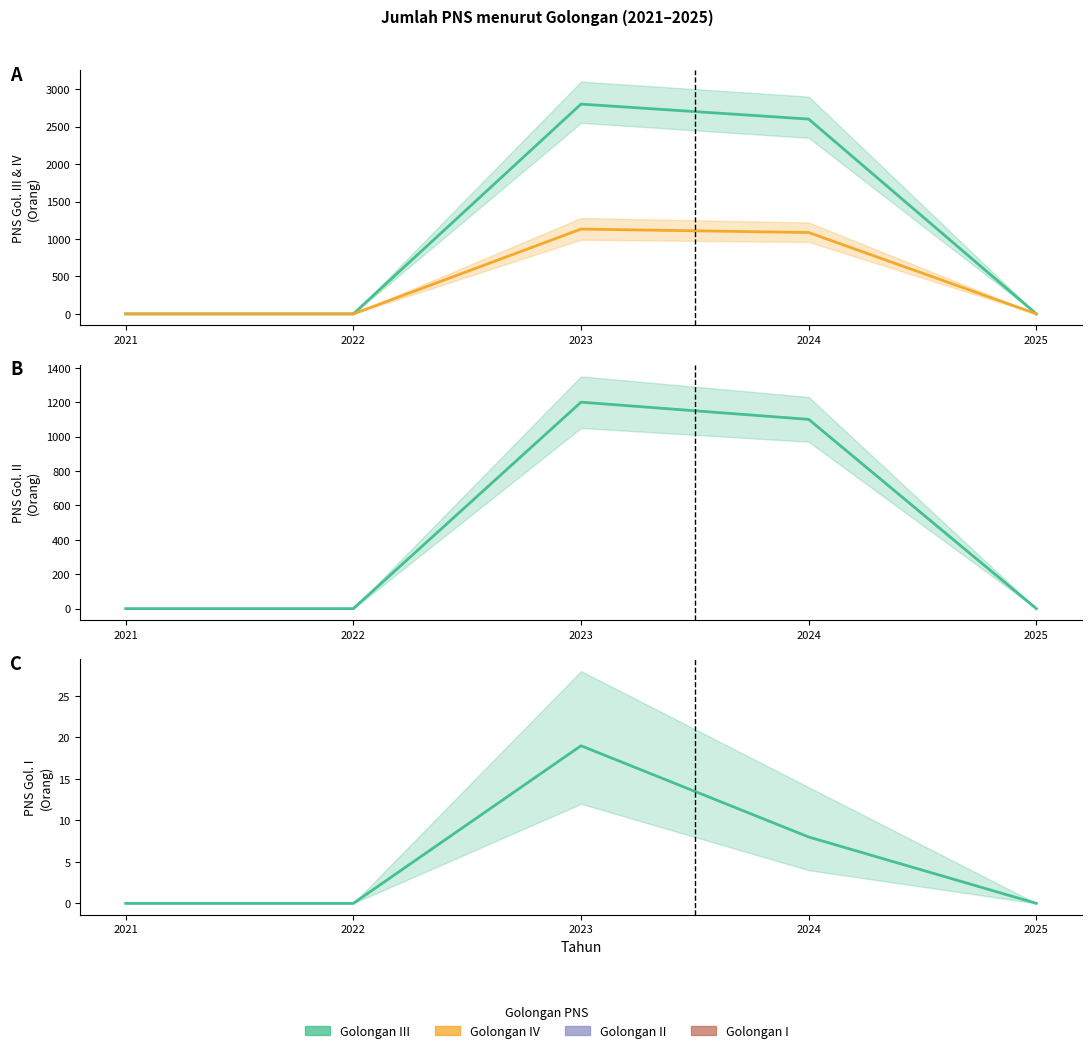

At how many categories does at least one series exceed 526?

2